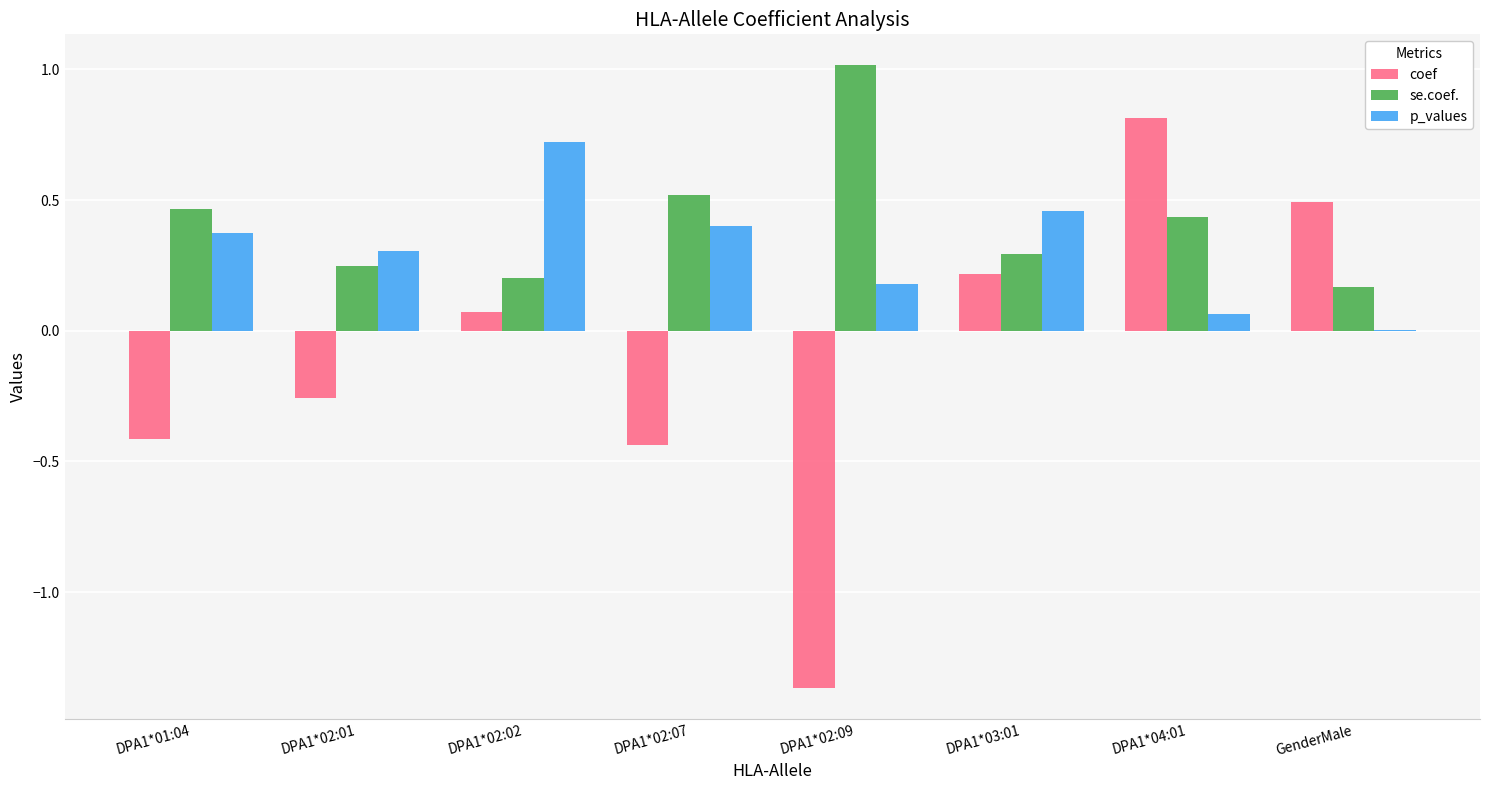

Is it true that p_values equals 0.1 at DPA1*02:01?

False